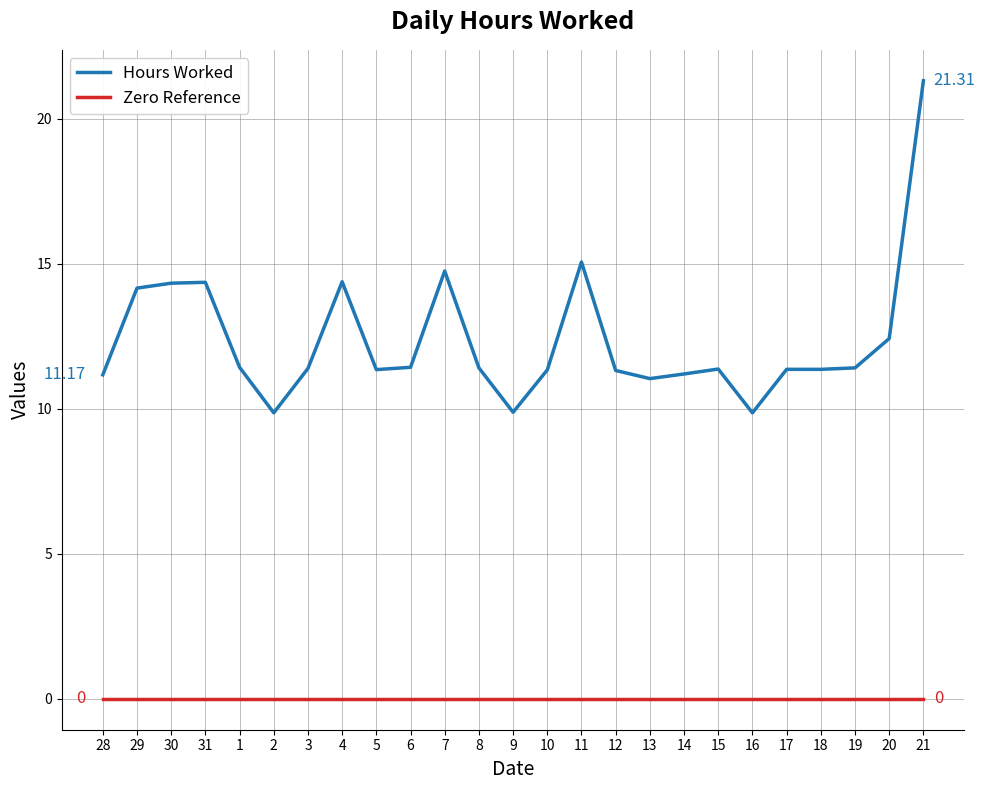

True or false: Zero Reference and Hours Worked cross at least once.

False